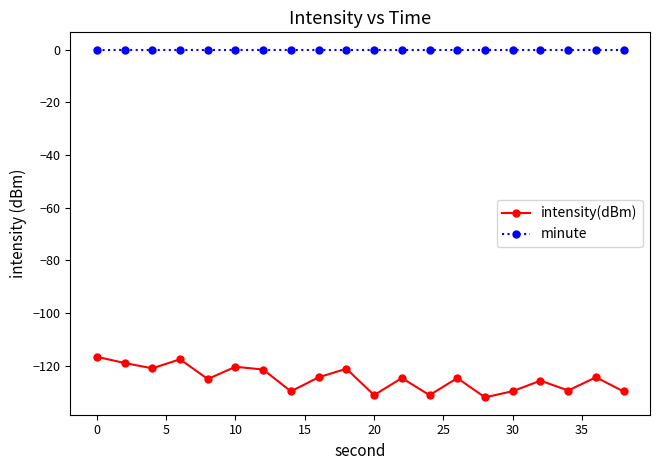

True or false: minute and intensity(dBm) intersect in this chart.

False